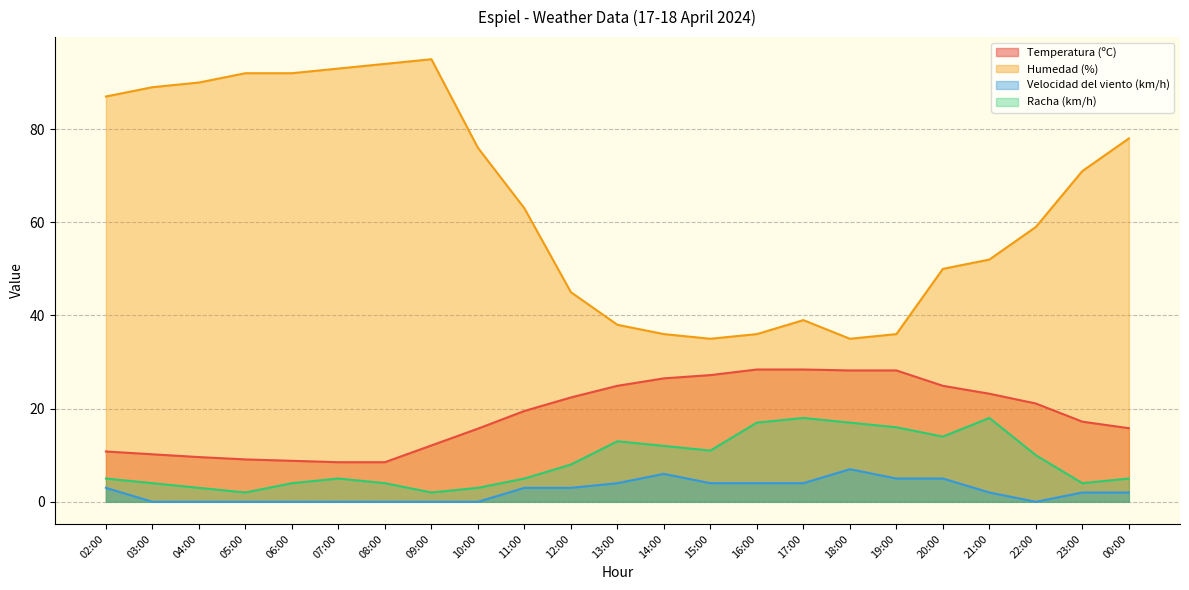

At which category does Humedad (%) reach its first local peak?

09:00